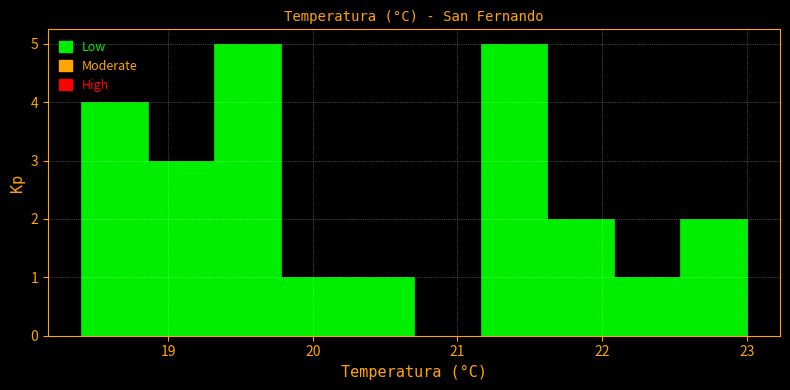

Reading left to right, list every bar in this chart as the range it spans on the x-axis followed by its height. Neither the bar edges nor the heights are printed on the chart, so give them approximately, as read against the axes.

18.40 to 18.86: 4
18.86 to 19.32: 3
19.32 to 19.78: 5
19.78 to 20.24: 1
20.24 to 20.70: 1
20.70 to 21.16: 0
21.16 to 21.62: 5
21.62 to 22.08: 2
22.08 to 22.54: 1
22.54 to 23.00: 2